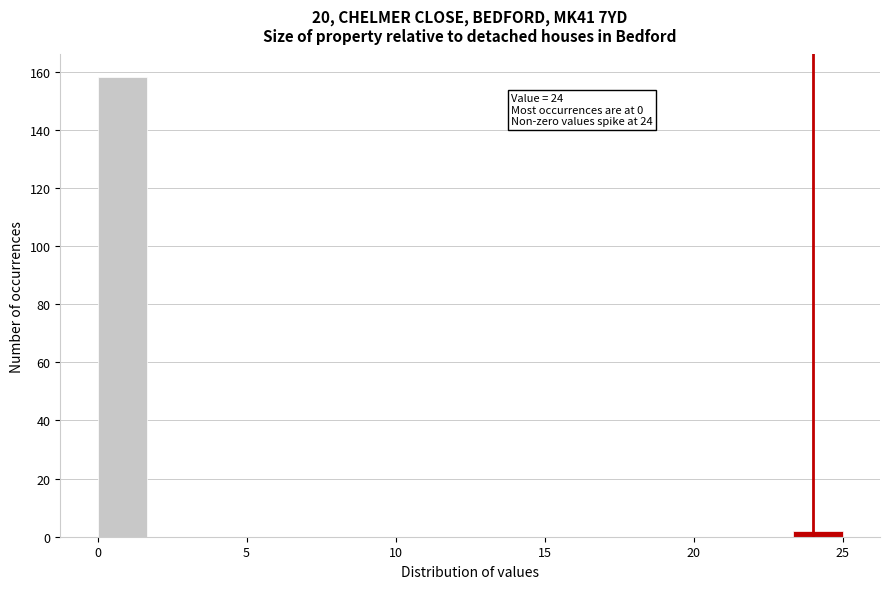

Read against the x-axis, roughly where is the centre of the tallest bar?

1.0